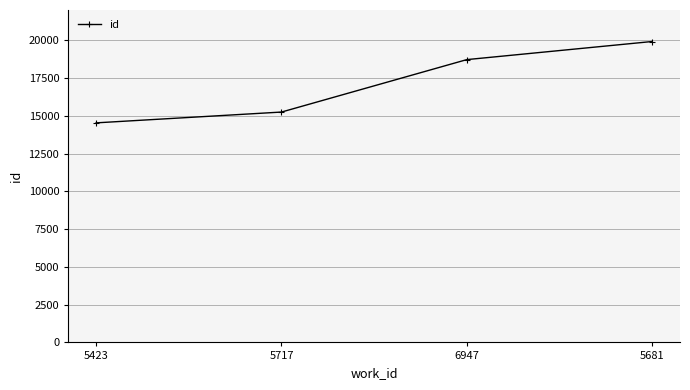

What is the ratio of the value at 5717 to the value at 6947?

0.8